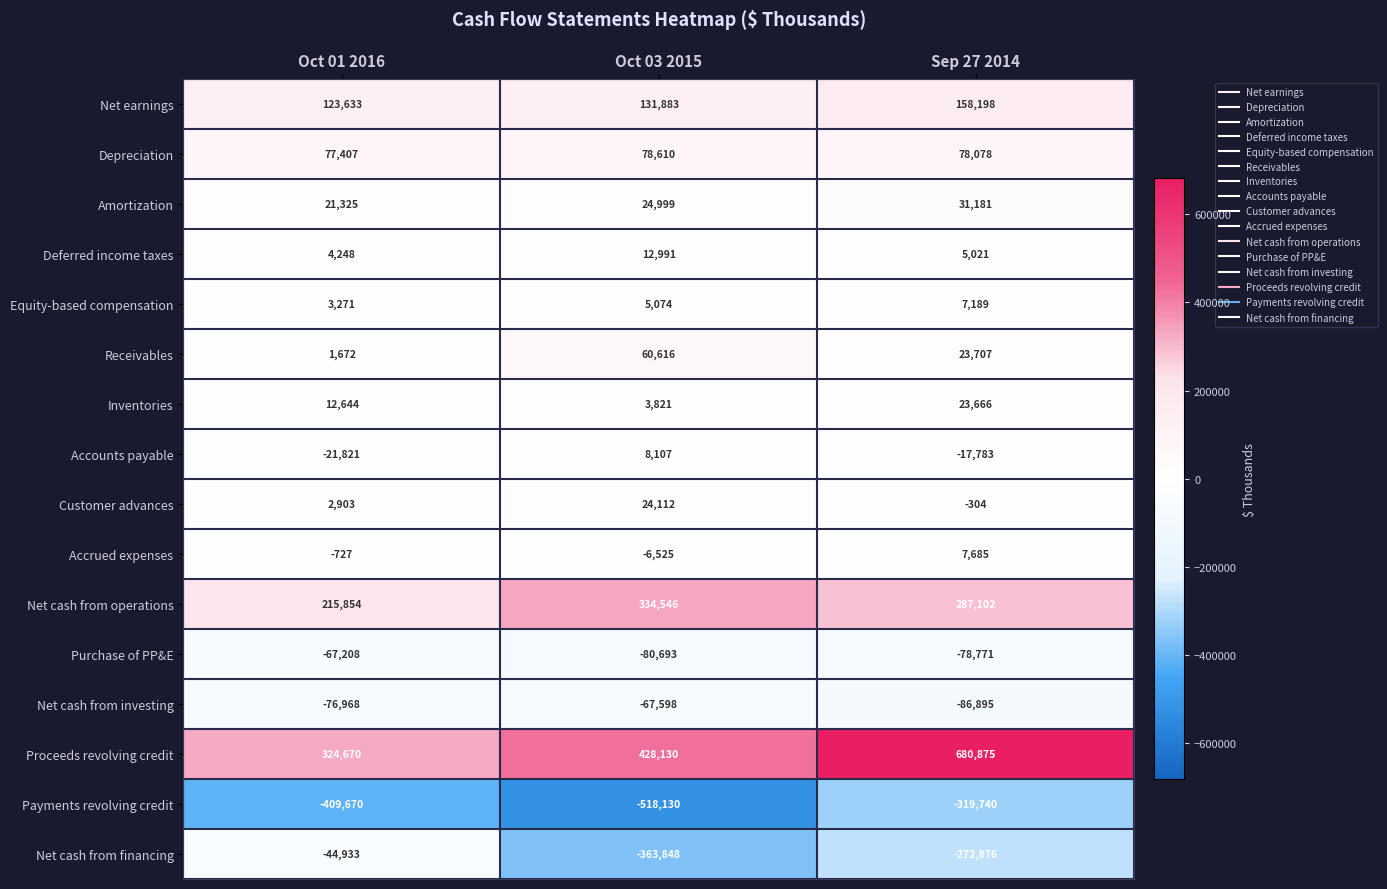

What is the smallest value displayed?

-518130